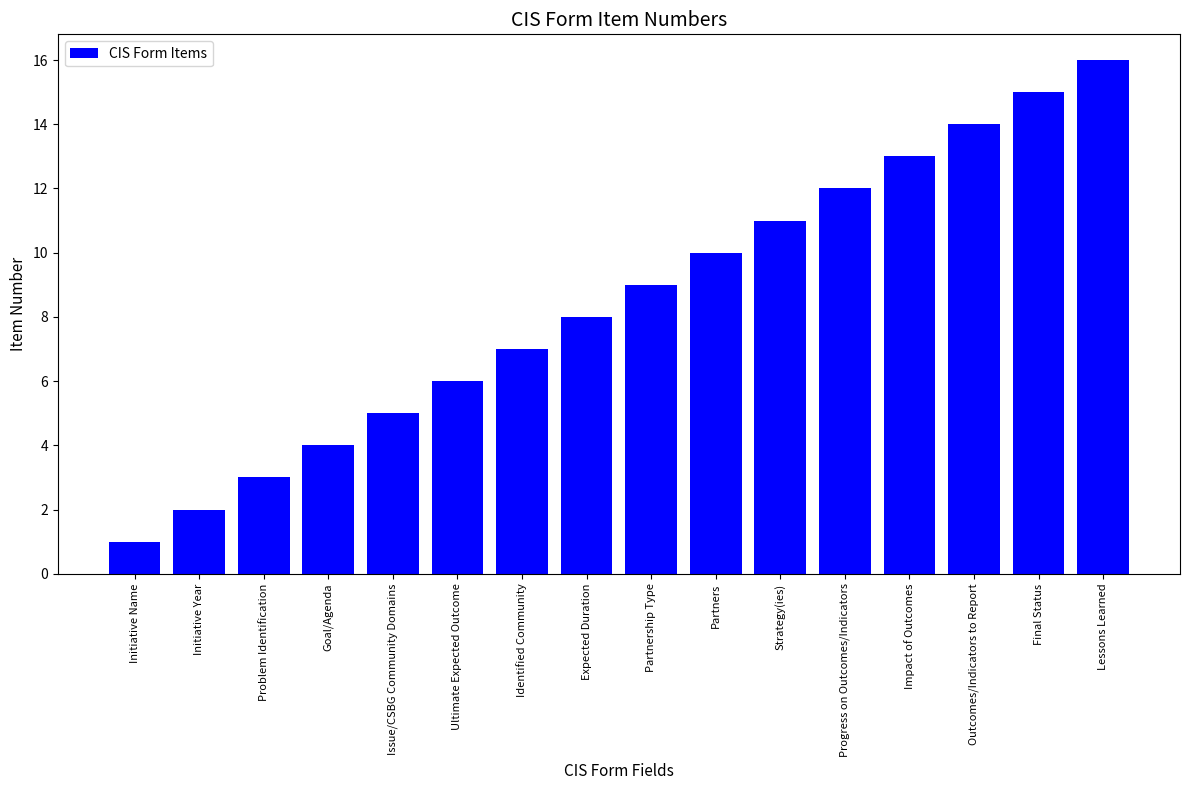

What is the sum of all values?

136